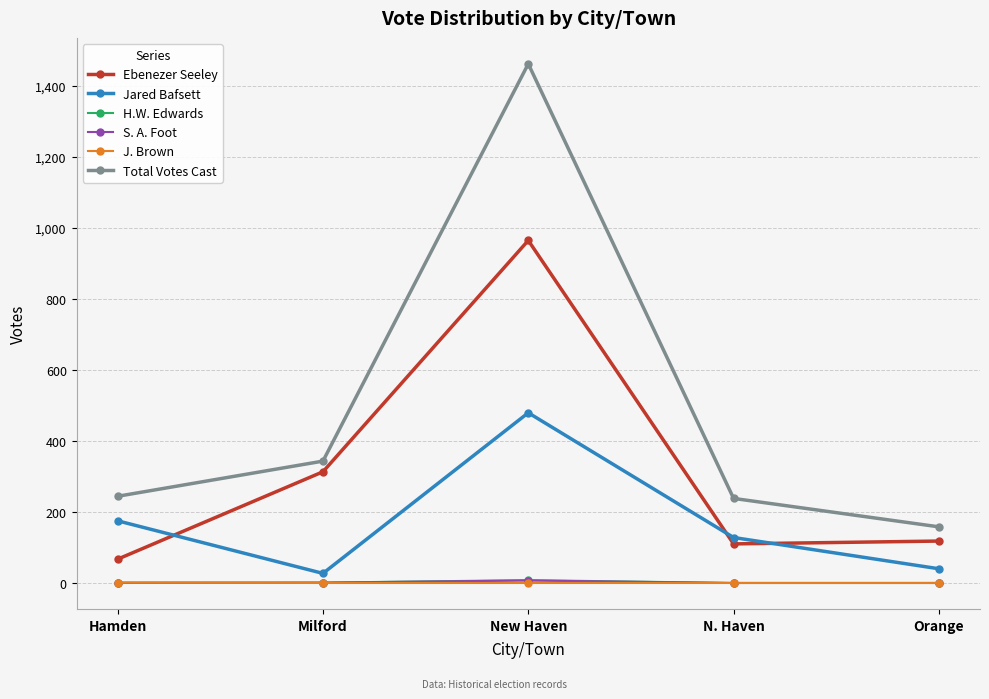

What position from the right is Hamden?

5